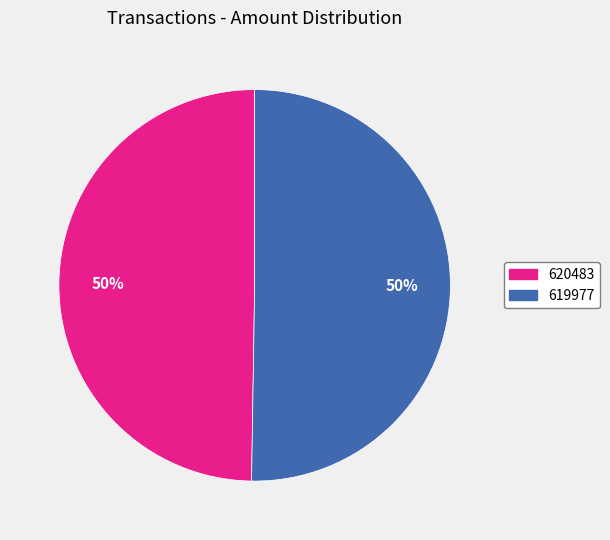

The 620483 slice represents 60% of the pie. True or false?

False